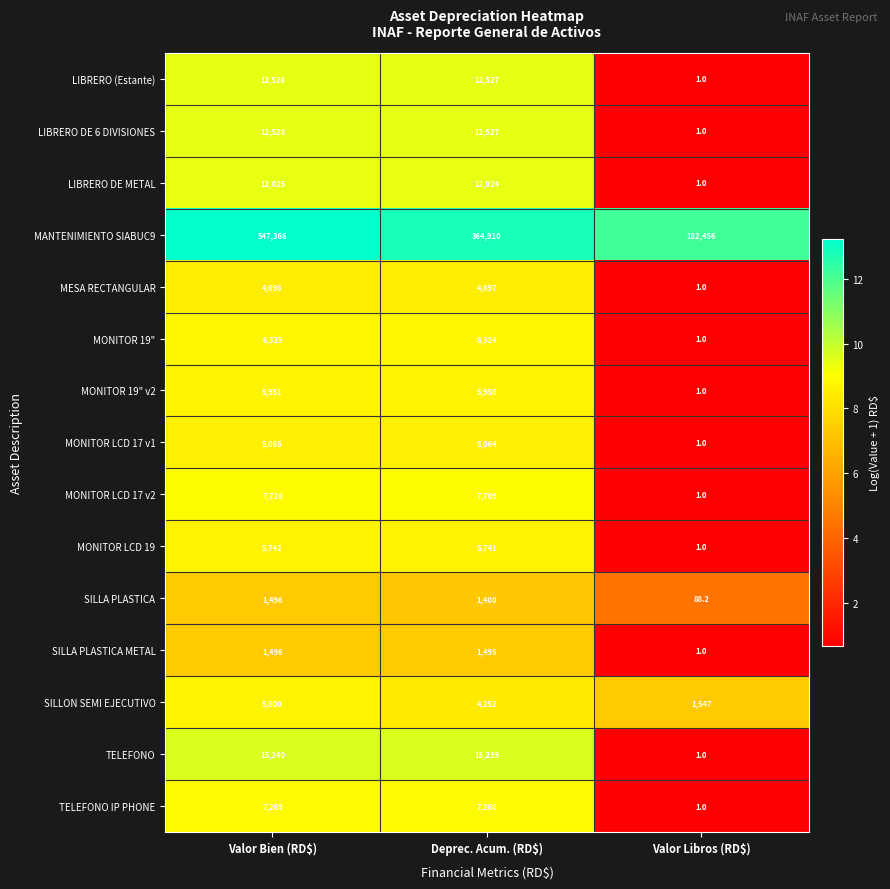

Which category has the lowest value in the MONITOR 19" v2 series?

Valor Libros (RD$)